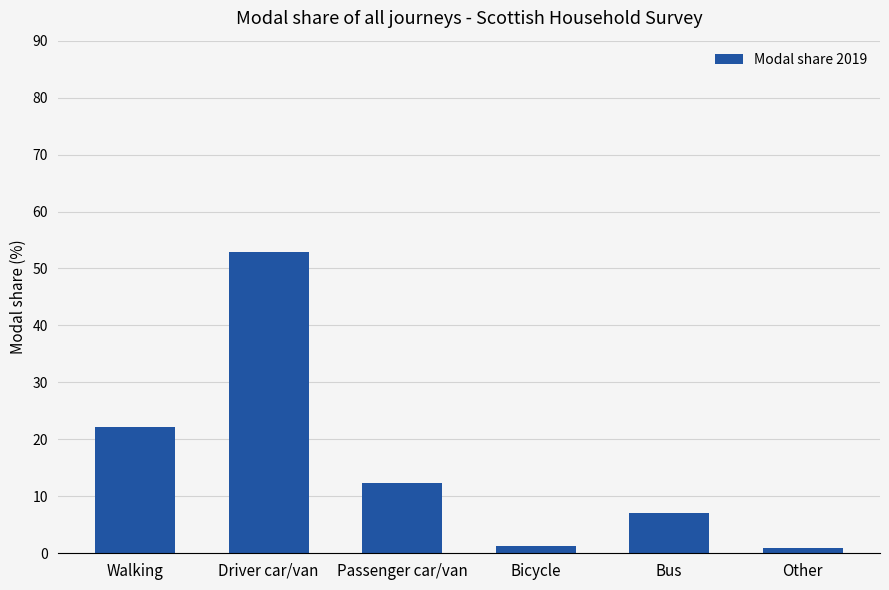

Between Bus and Other, which is larger?

Bus